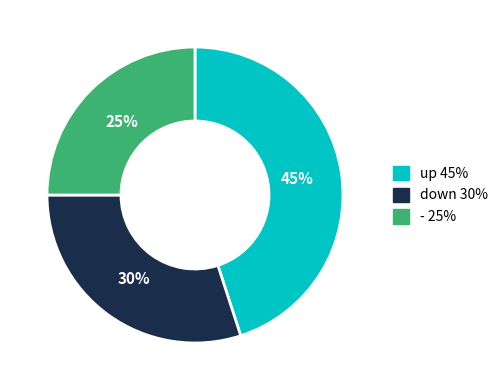

Which has a higher value, - or down?

down